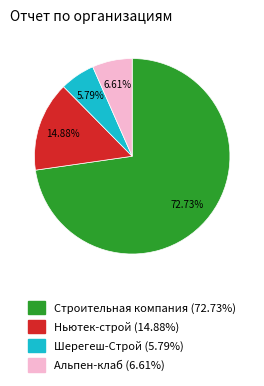

Between Альпен-клаб and Шерегеш-Строй, which is larger?

Альпен-клаб